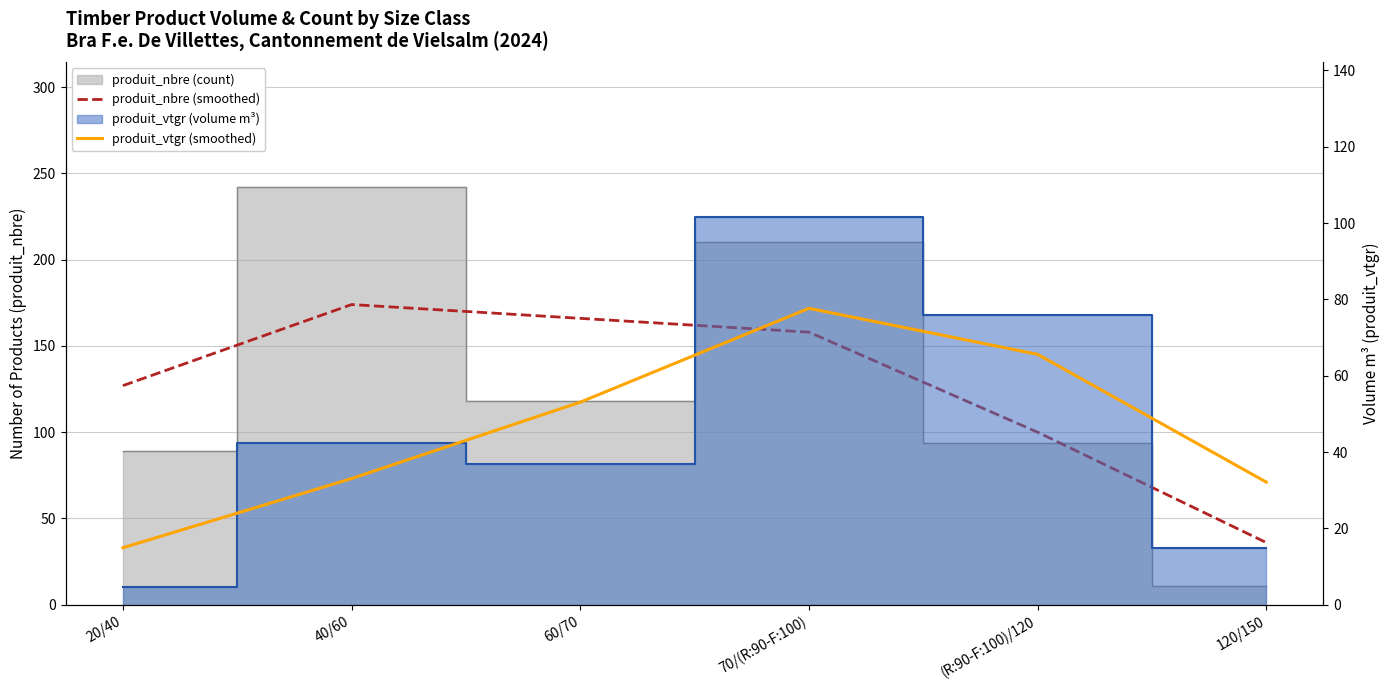

True or false: produit_nbre (smoothed) has more than 2 interior local peaks.

False